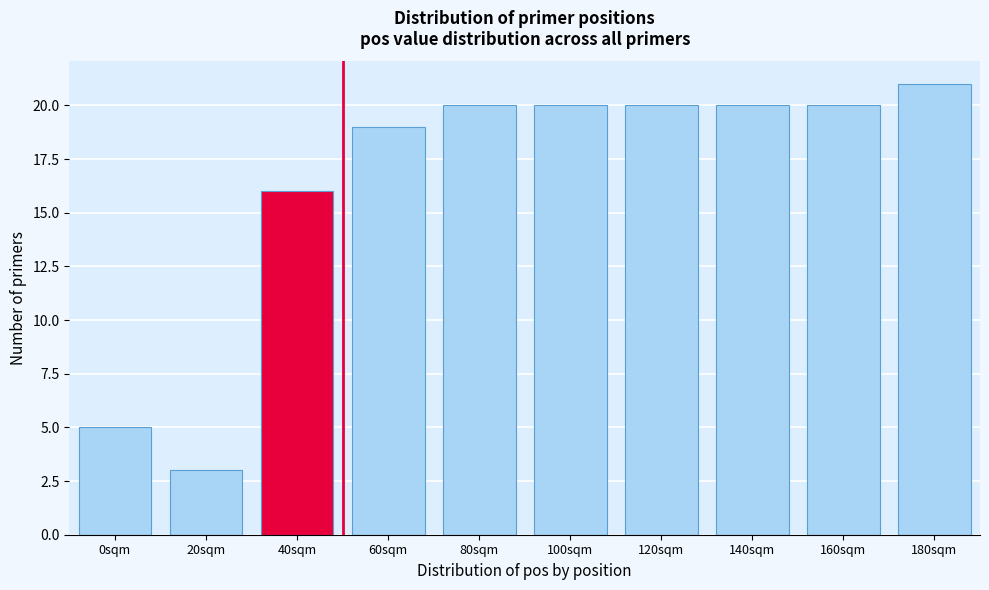

Reading left to right, what are all the values shown in this chart?

5	3	16	19	20	20	20	20	20	21